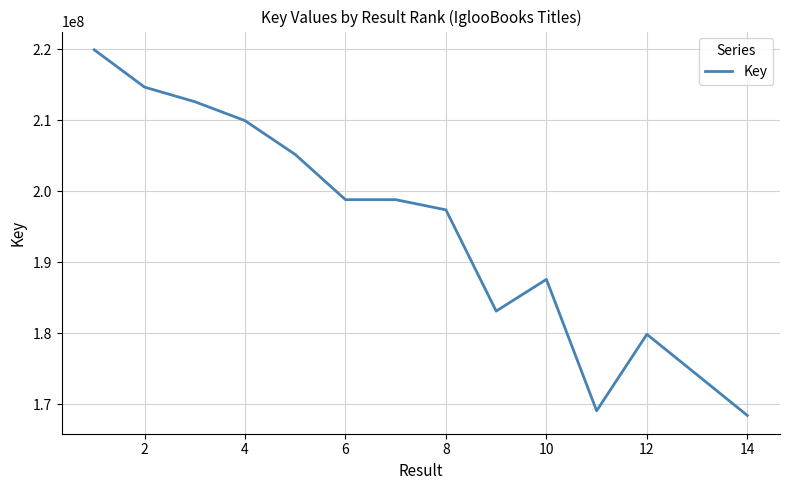

What is the difference between the maximum and minimum values?

51547592